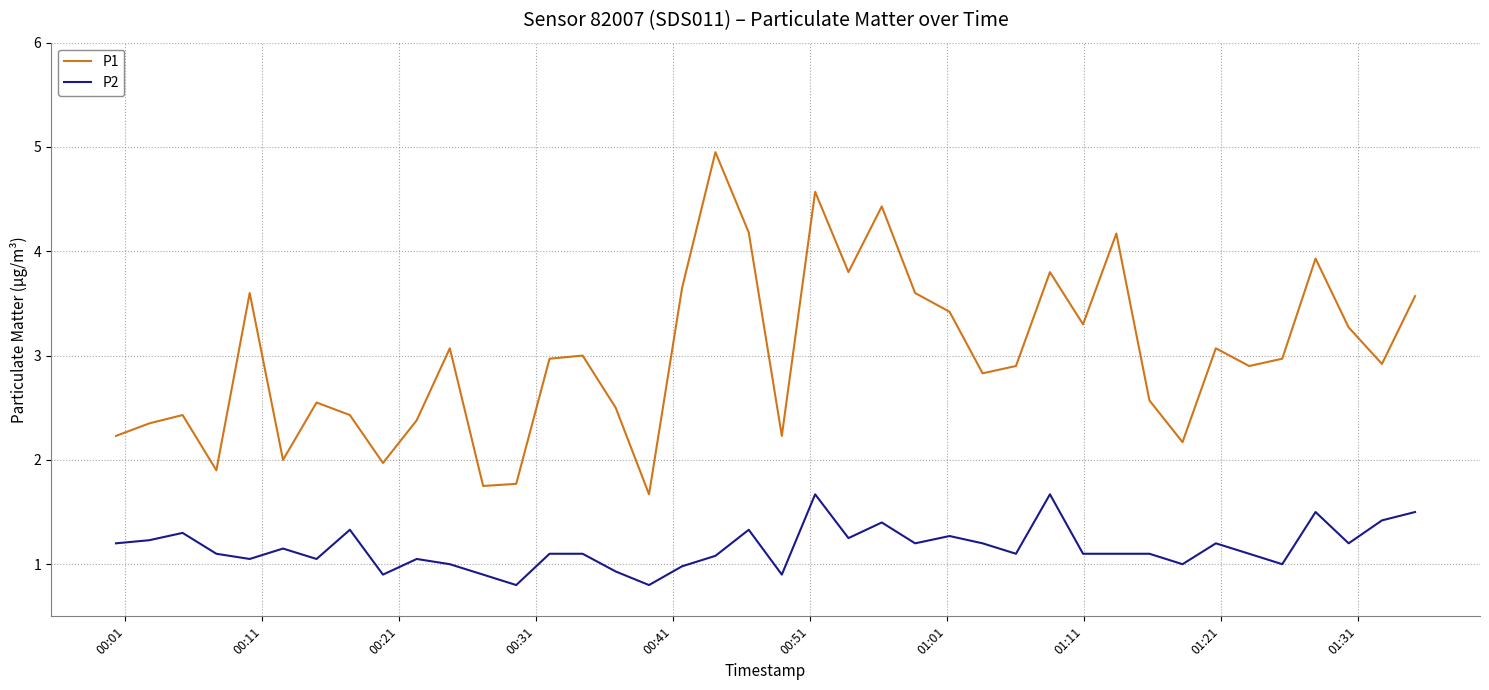

What is the maximum value for P2?

1.7